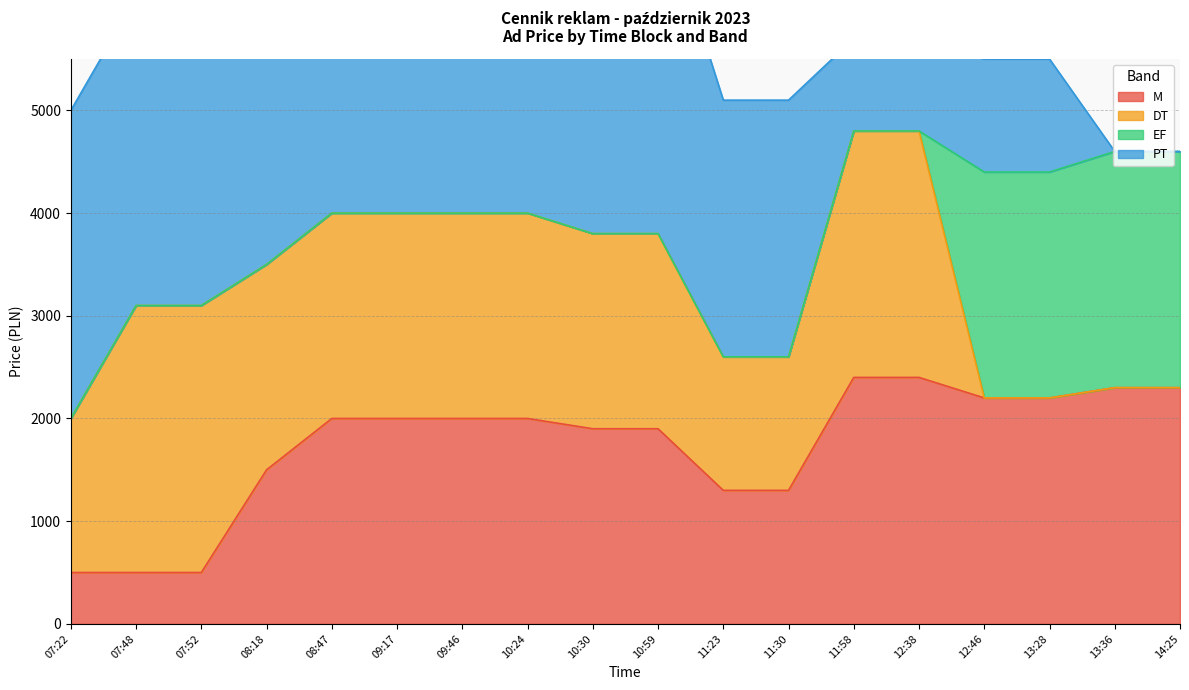

Reading left to right, what are all the values shown in this chart?

M: 07:22=500	07:48=500	07:52=500	08:18=1500	08:47=2000	09:17=2000	09:46=2000	10:24=2000	10:30=1900	10:59=1900	11:23=1300	11:30=1300	11:58=2400	12:38=2400	12:46=2200	13:28=2200	13:36=2300	14:25=2300
DT: 07:22=1500	07:48=2600	07:52=2600	08:18=2000	08:47=2000	09:17=2000	09:46=2000	10:24=2000	10:30=1900	10:59=1900	11:23=1300	11:30=1300	11:58=2400	12:38=2400	12:46=0	13:28=0	13:36=0	14:25=0
EF: 07:22=0	07:48=0	07:52=0	08:18=0	08:47=0	09:17=0	09:46=0	10:24=0	10:30=0	10:59=0	11:23=0	11:30=0	11:58=0	12:38=0	12:46=2200	13:28=2200	13:36=2300	14:25=2300
PT: 07:22=3000	07:48=3000	07:52=4400	08:18=4400	08:47=3600	09:17=3600	09:46=3100	10:24=3100	10:30=3300	10:59=3300	11:23=2500	11:30=2500	11:58=900	12:38=900	12:46=1100	13:28=1100	13:36=0	14:25=0